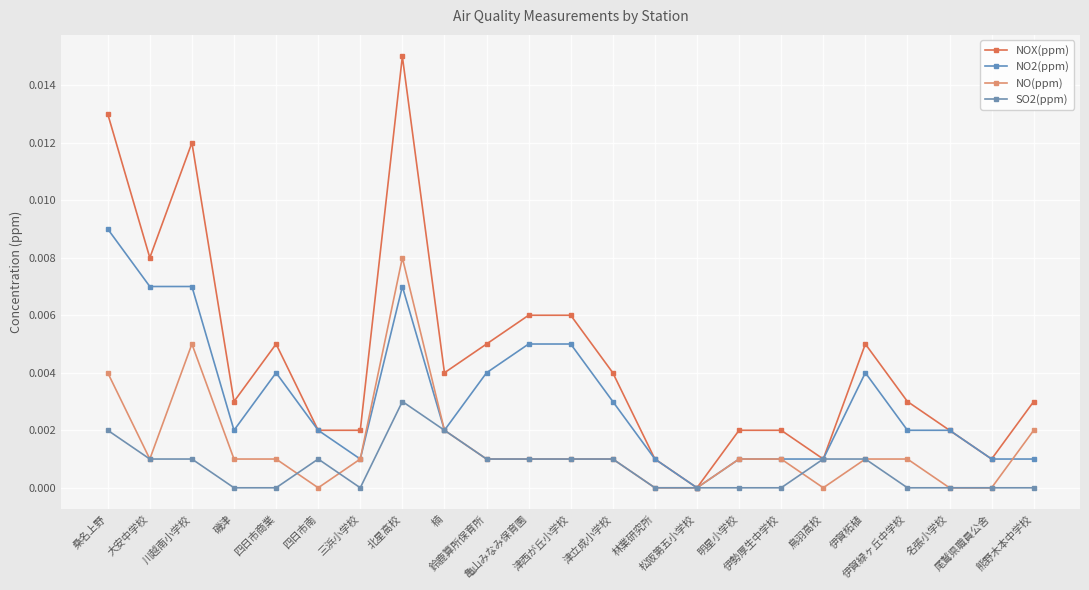

Does the chart display data point markers on the line(s)?

Yes